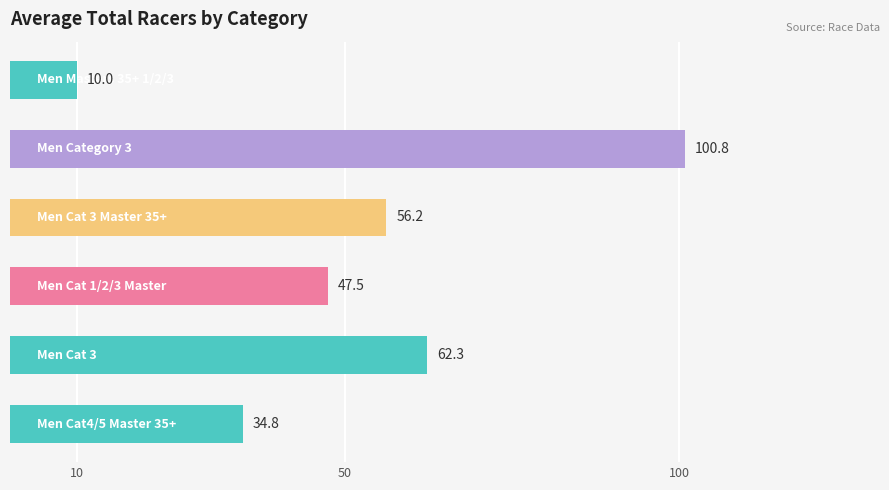

What is the maximum value shown in the chart?

100.8